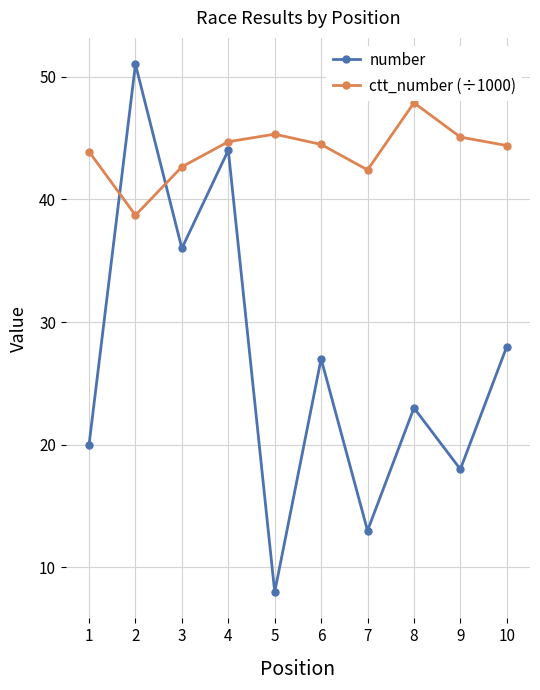

Is it true that number equals 20.0 at 1?

True